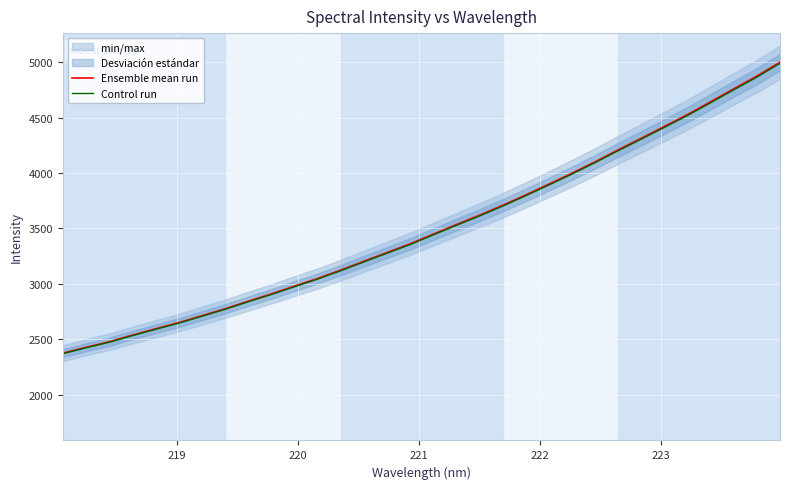

What is the maximum value for Control run?

4990.6